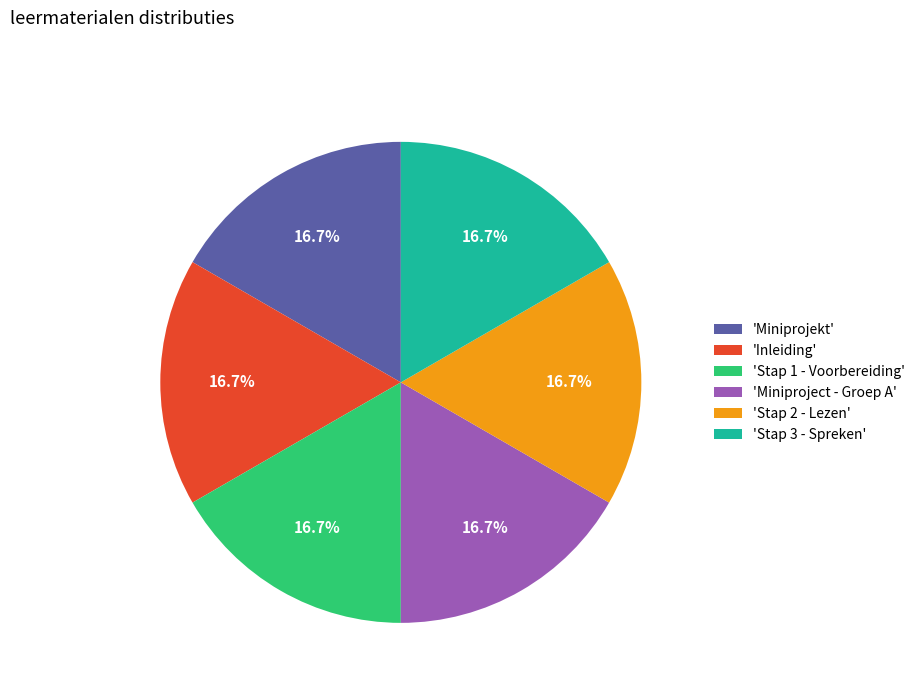

Is 'Stap 1 - Voorbereiding' the majority of the pie?

No